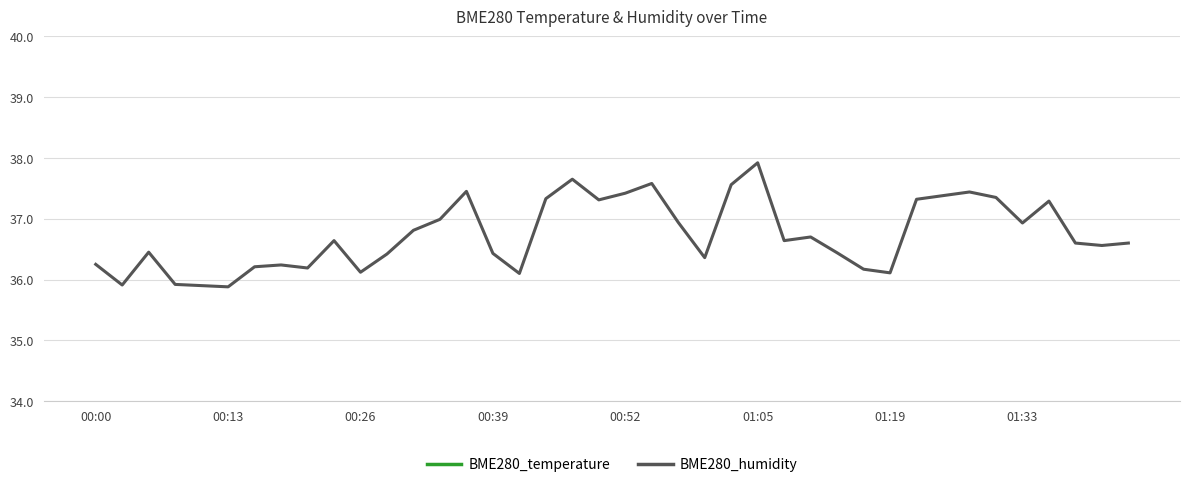

Where does the BME280_humidity series first go above 36?

00:00